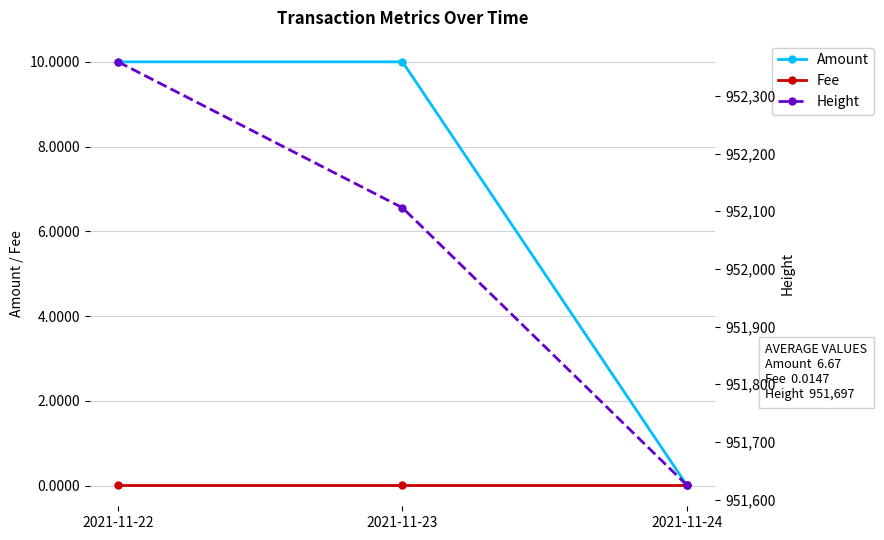

How many Height values are between 951625 and 952359?

3